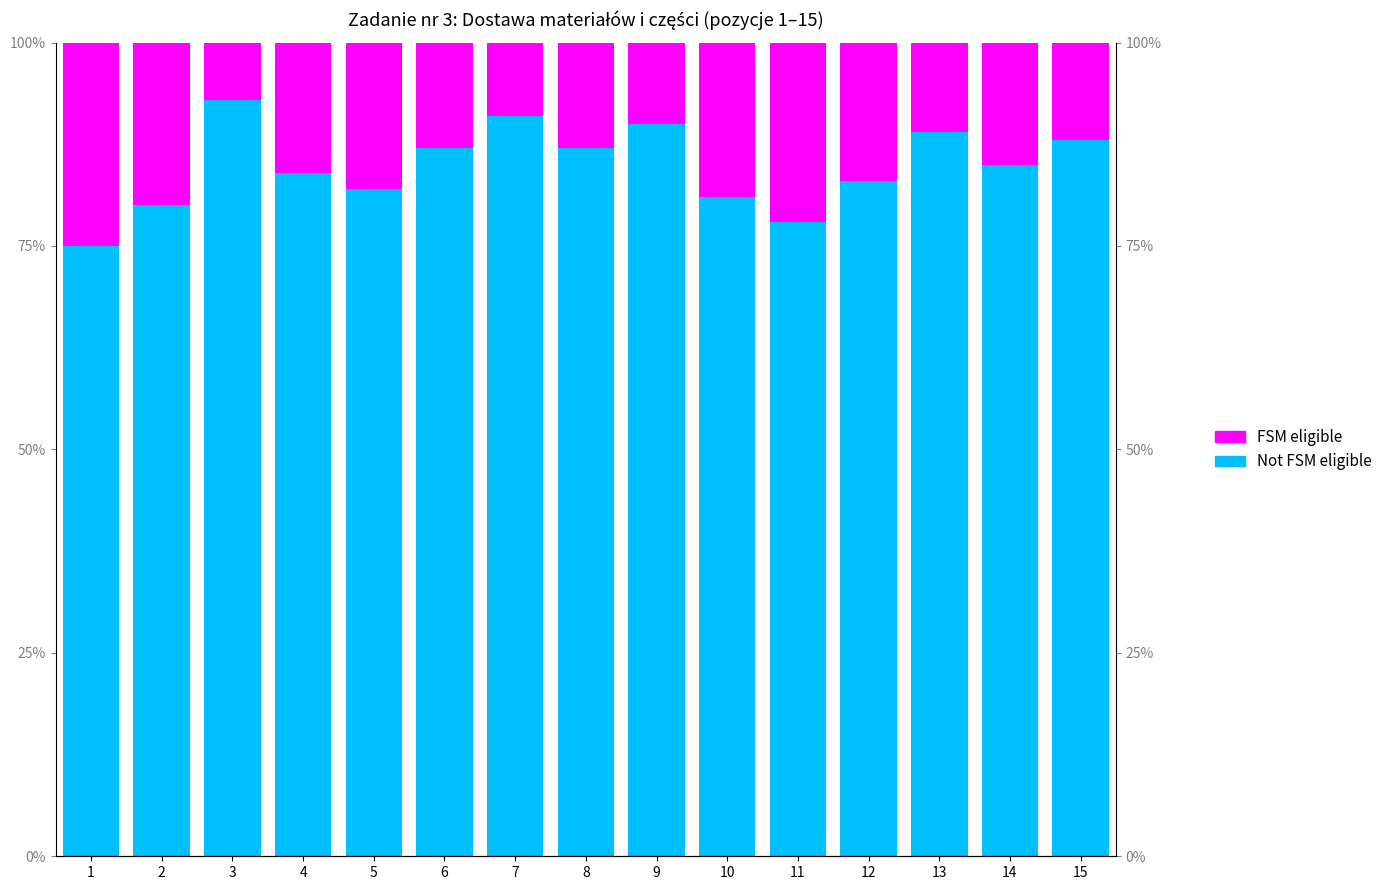

Reading right to left, what are all the values shown in this chart?

Not FSM eligible: 88	85	89	83	78	81	90	87	91	87	82	84	93	80	75
FSM eligible: 12	15	11	17	22	19	10	13	9	13	18	16	7	20	25